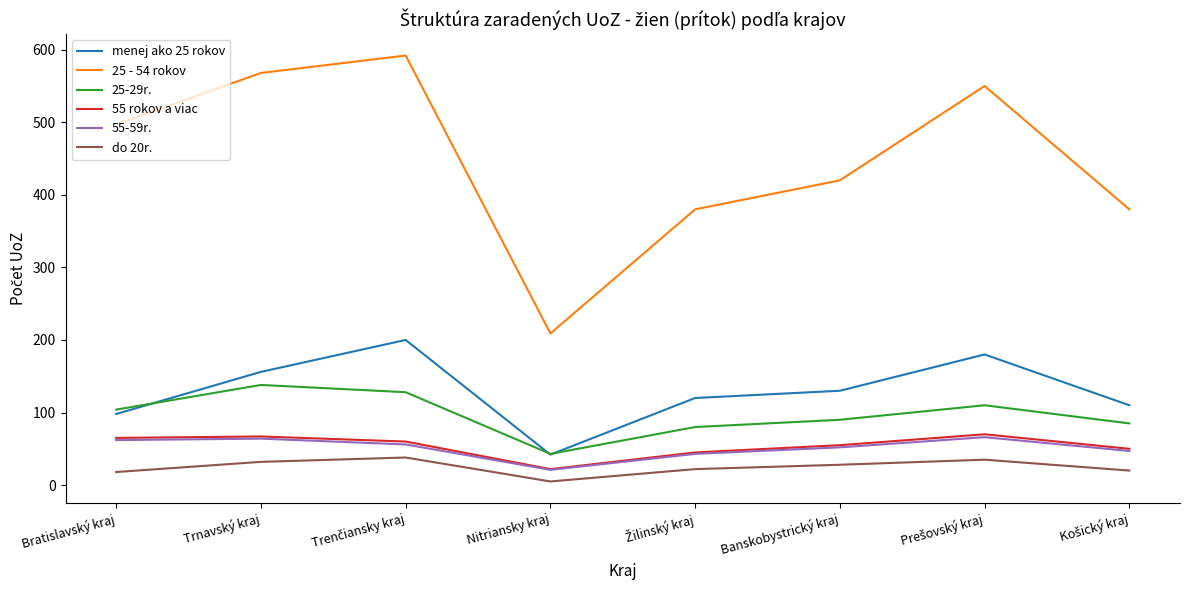

Is the value of 25 - 54 rokov at Bratislavský kraj greater than the value of 55 rokov a viac at Nitriansky kraj?

Yes